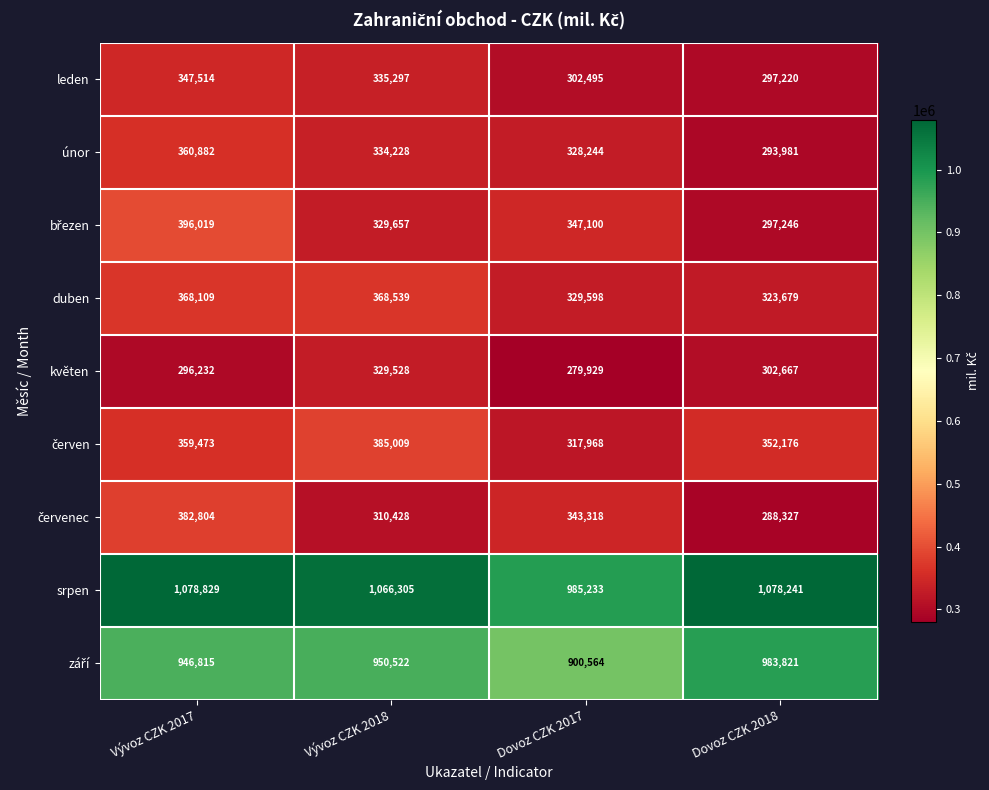

At which category is the sum across all series the highest?

Vývoz CZK 2017